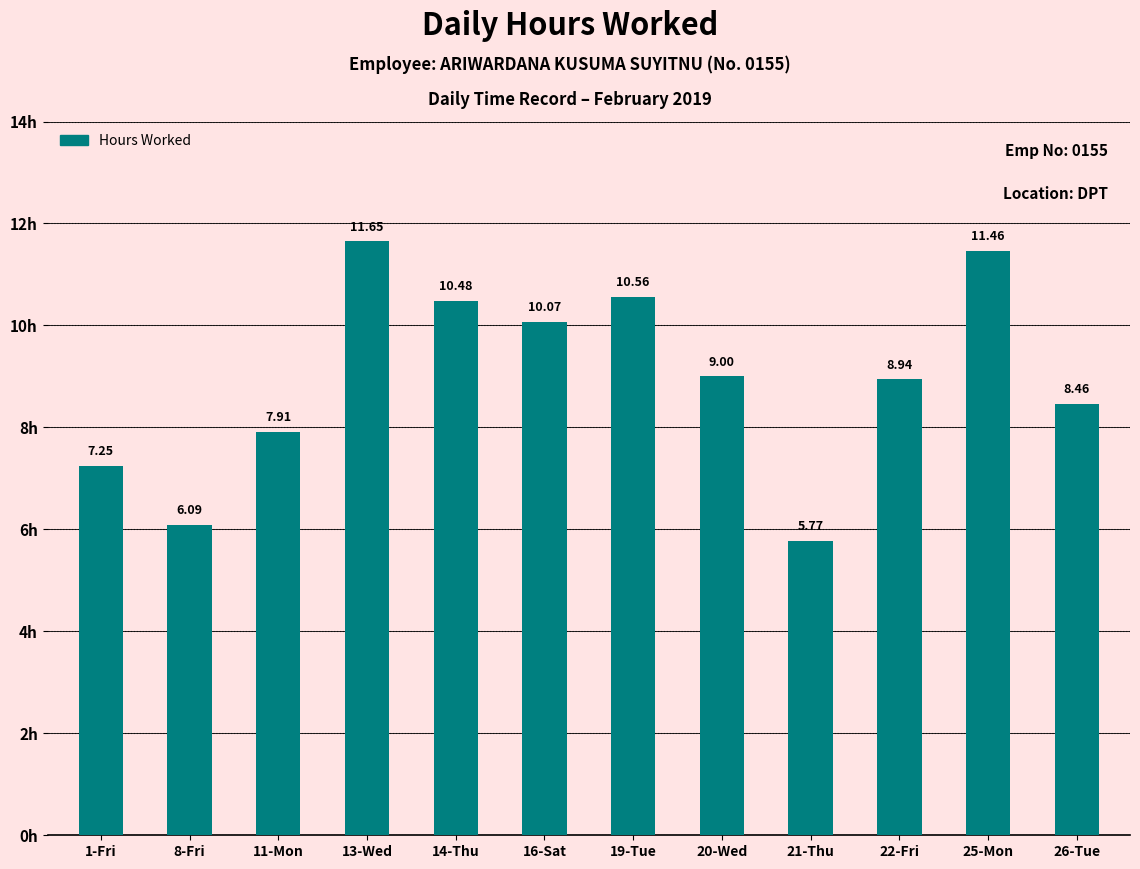

Which has a higher value, 25-Mon or 1-Fri?

25-Mon